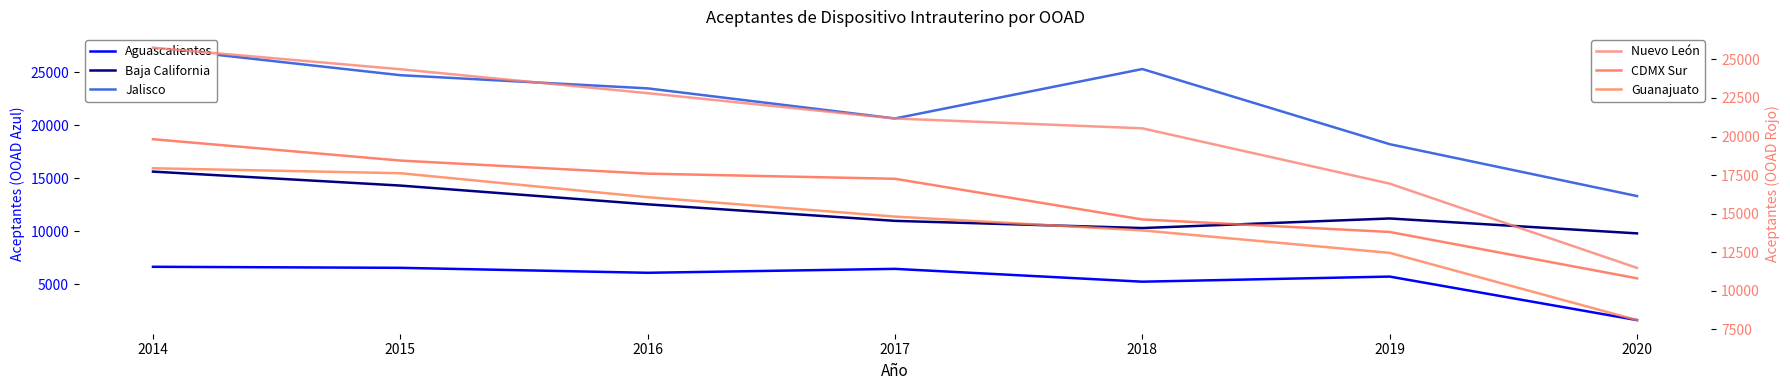

Is the value of Guanajuato at 2017 greater than the value of Aguascalientes at 2014?

Yes